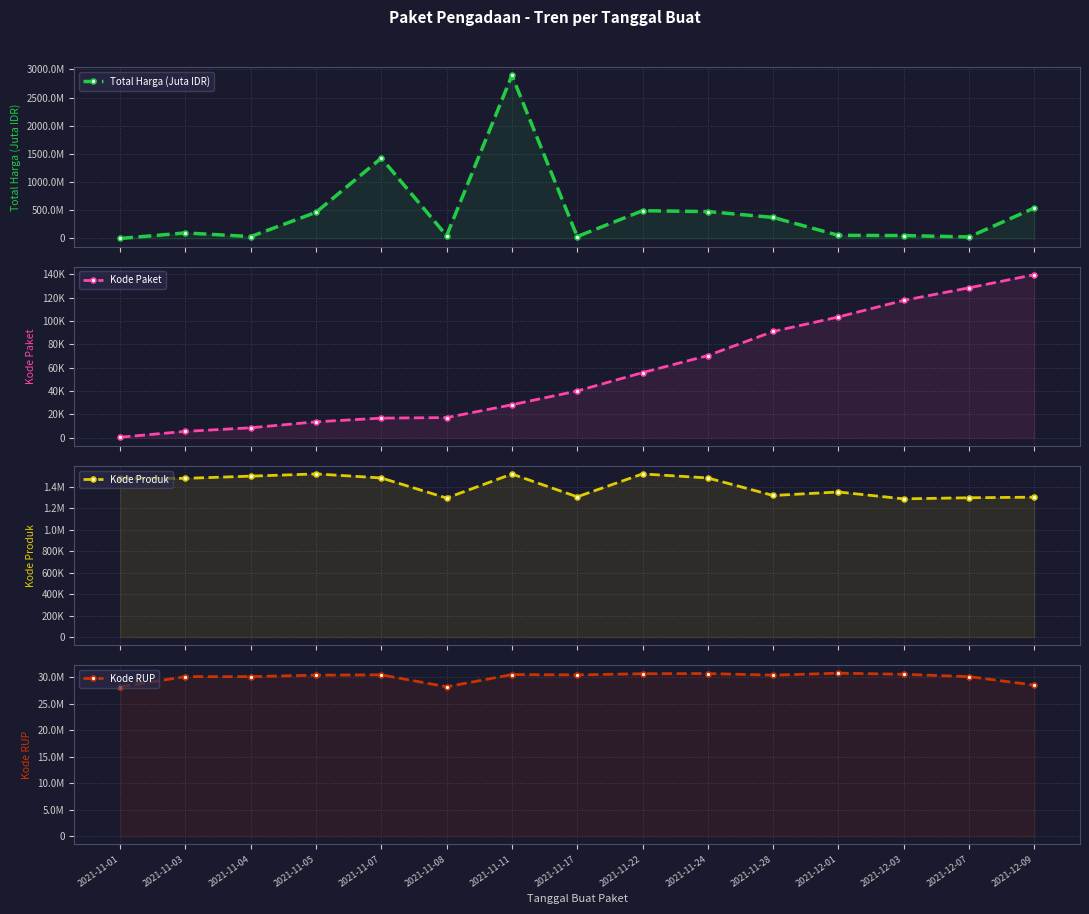

At which category does Kode Produk reach its first local peak?

2021-11-05